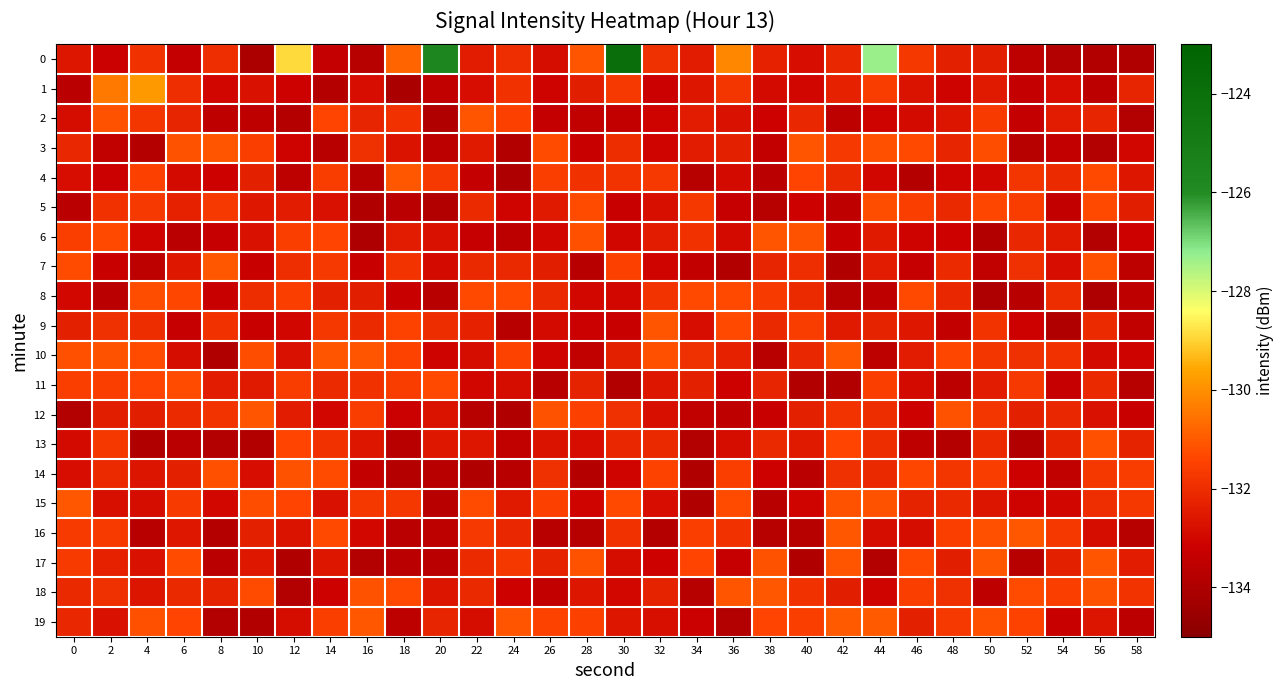

How many distinct data groups are displayed?

20